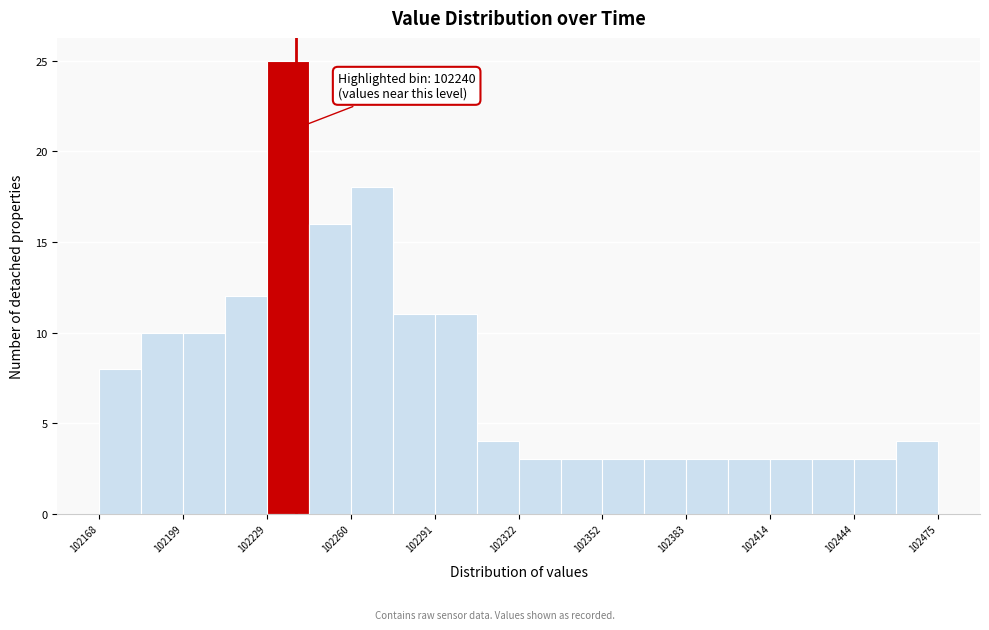

Around what value on the x-axis is the tallest bar? Give the approximate position of its centre, as read against the axis.

102235